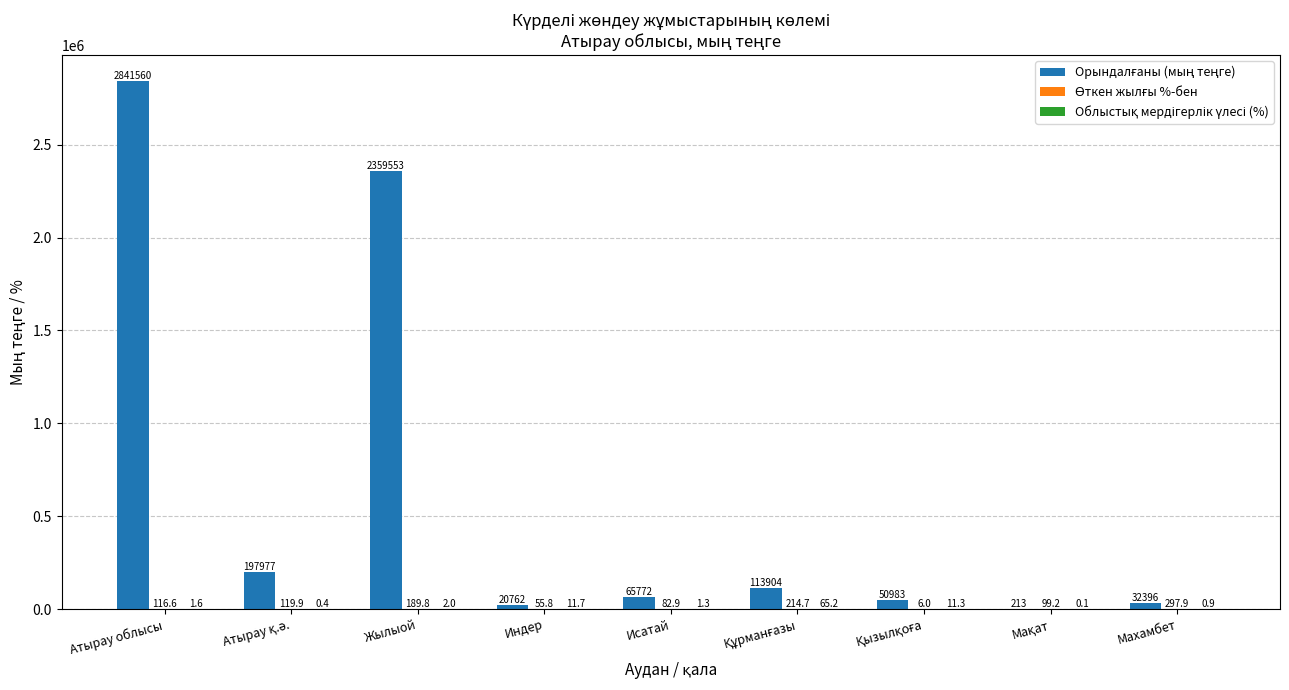

Are the bars grouped side by side (vs. stacked)?

Yes